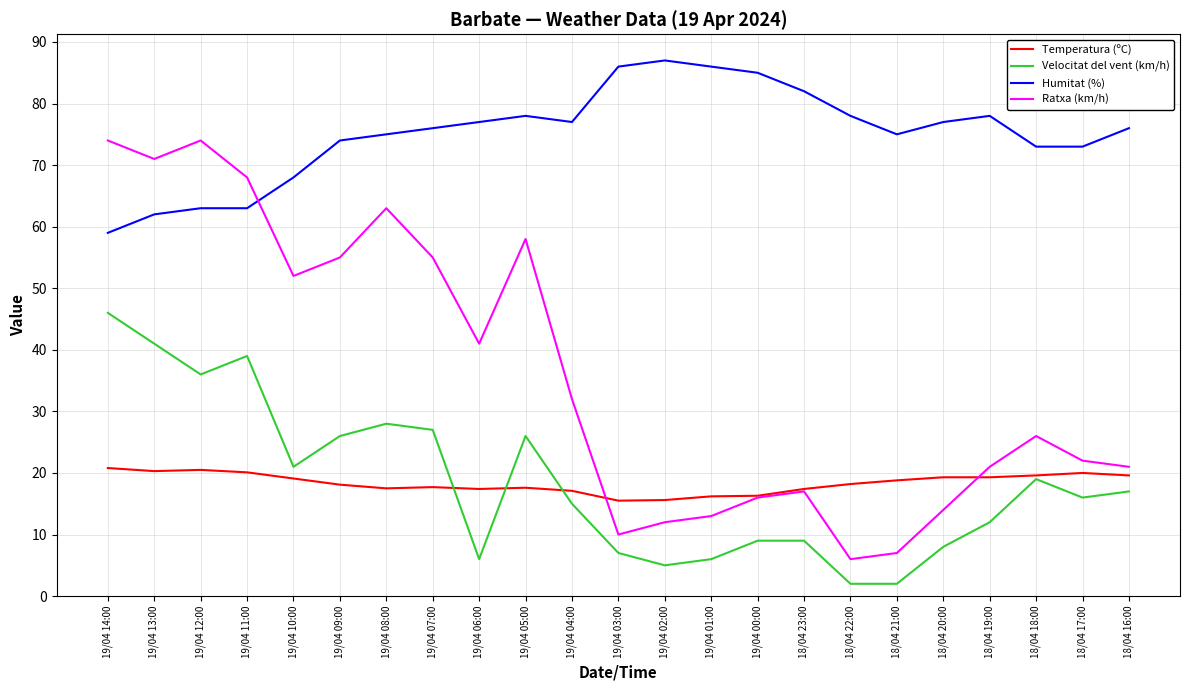

What is the greatest value displayed?

87.0